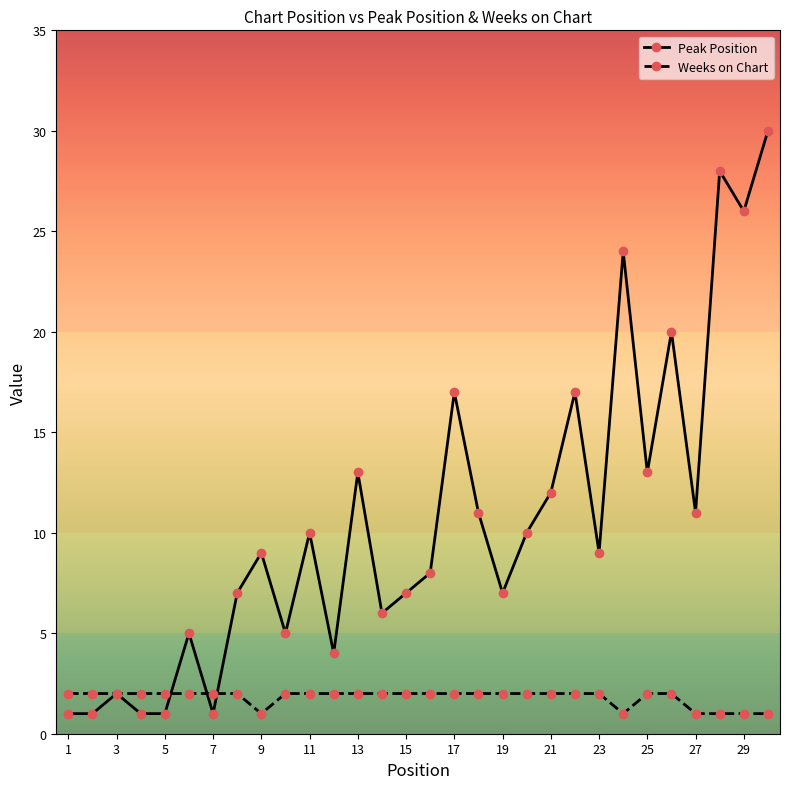

Which series has the widest spread of values?

Peak Position